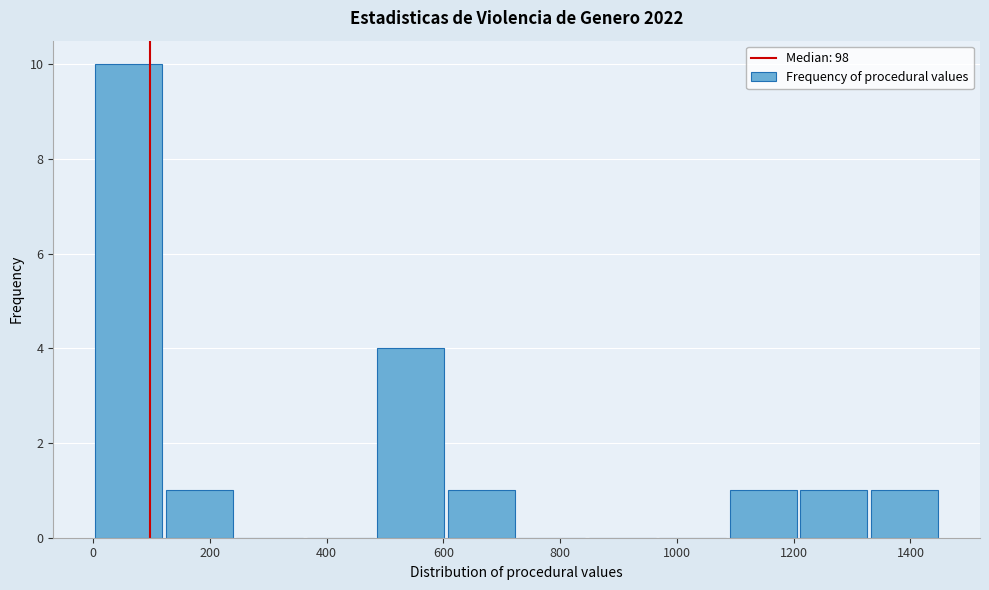

How tall is the bar that spans 1320 to 1460 on the x-axis? Neither the bar edges nor the heights are printed on the chart, so give them approximately, as read against the axes.

1